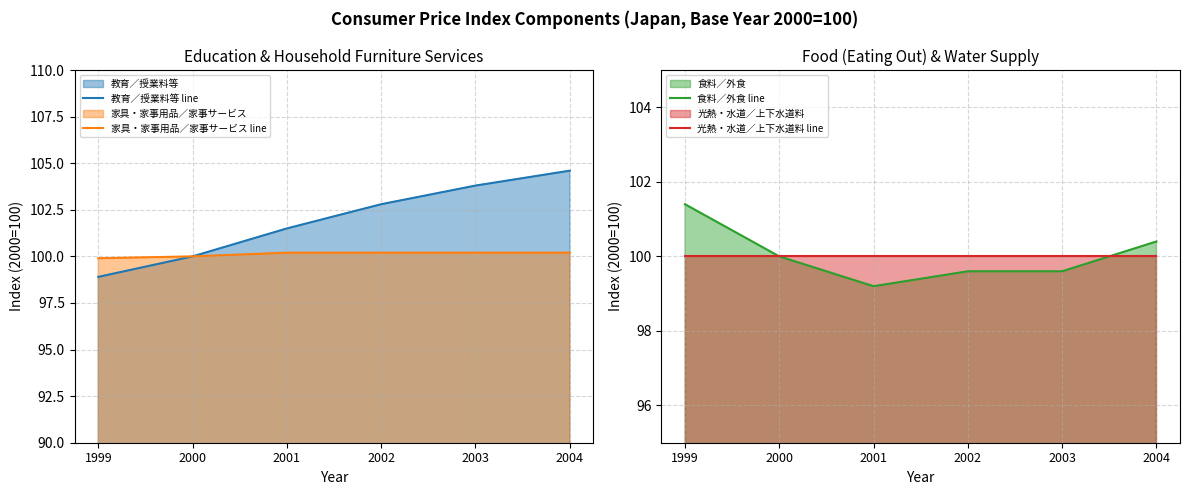

Is the value of 光熱・水道／上下水道料 line at 2002 greater than the value of 食料／外食 line at 2000?

No